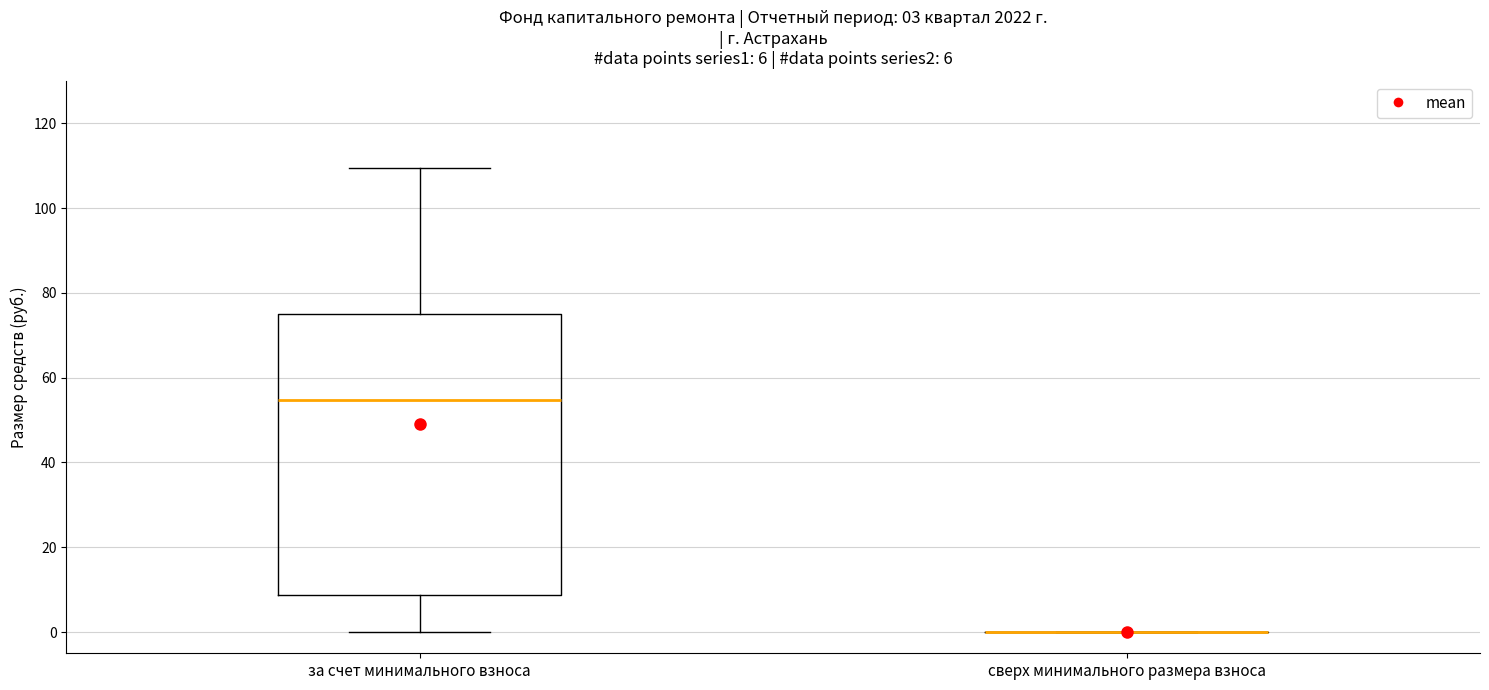

Comparing the boxes themselves (not the whiskers), which one is the tallest?

за счет минимального взноса